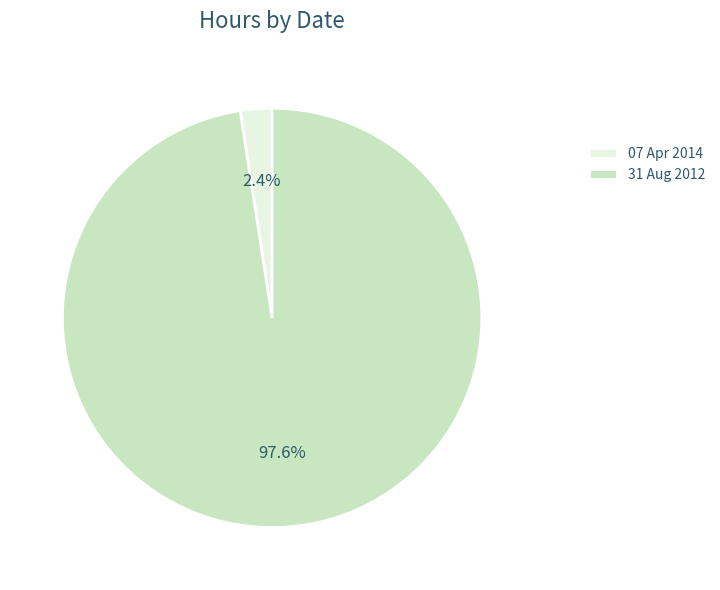

Between 07 Apr 2014 and 31 Aug 2012, which is larger?

31 Aug 2012